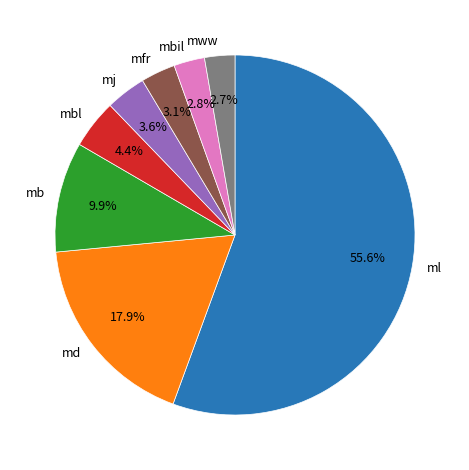

How much of the chart is everything except mbl?

95.6%